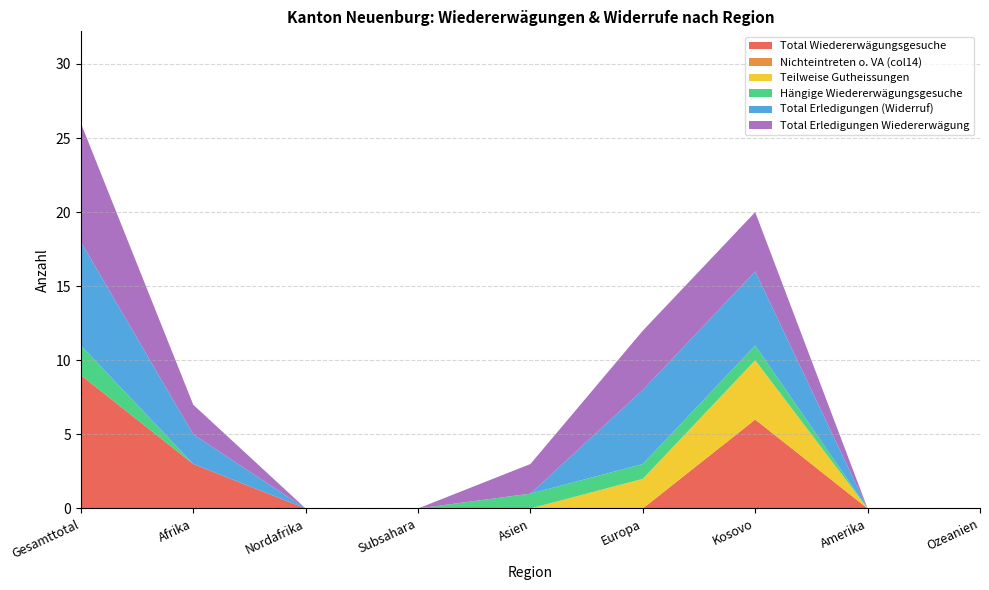

Reading left to right, list all the values displayed in this chart.

Total Wiedererwägungsgesuche: 9	3	0	0	0	0	6	0	0
Nichteintreten o. VA (col14): 0	0	0	0	0	0	0	0	0
Teilweise Gutheissungen: 0	0	0	0	0	2	4	0	0
Hängige Wiedererwägungsgesuche: 2	0	0	0	1	1	1	0	0
Total Erledigungen (Widerruf): 7	2	0	0	0	5	5	0	0
Total Erledigungen Wiedererwägung: 8	2	0	0	2	4	4	0	0